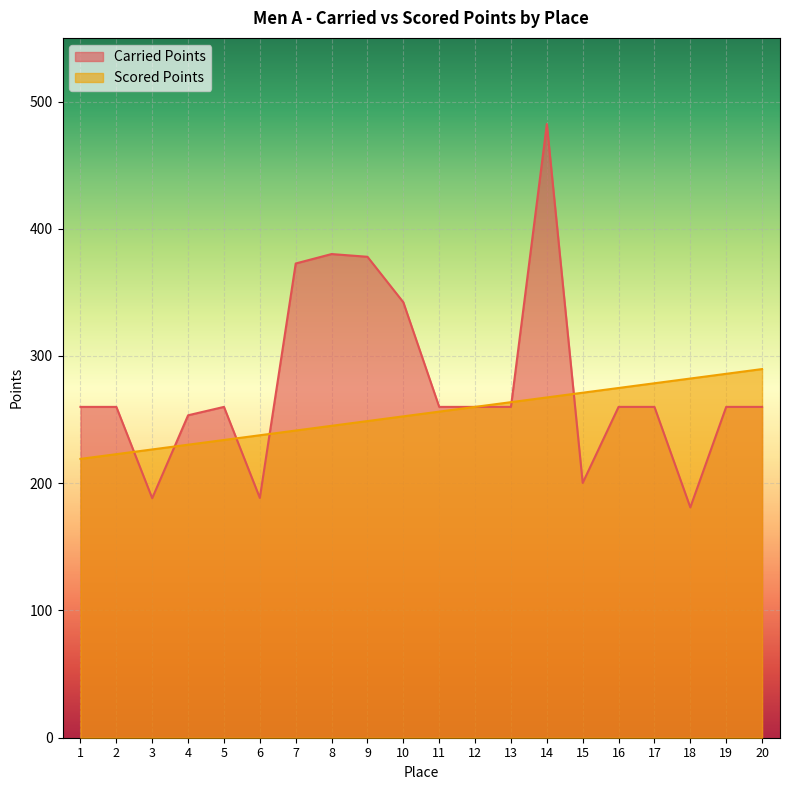

What is the smallest value displayed?

181.0